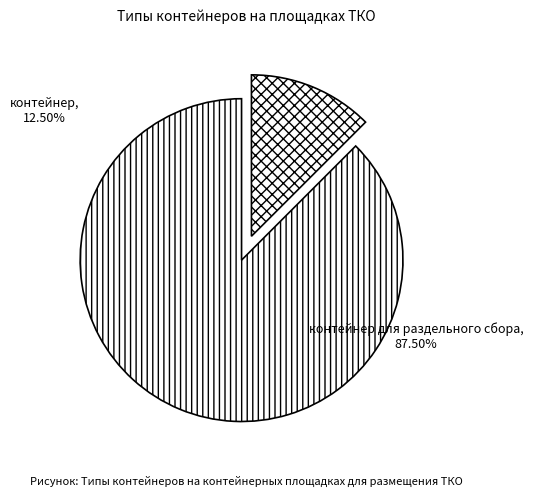

How many slices are in this pie chart?

2